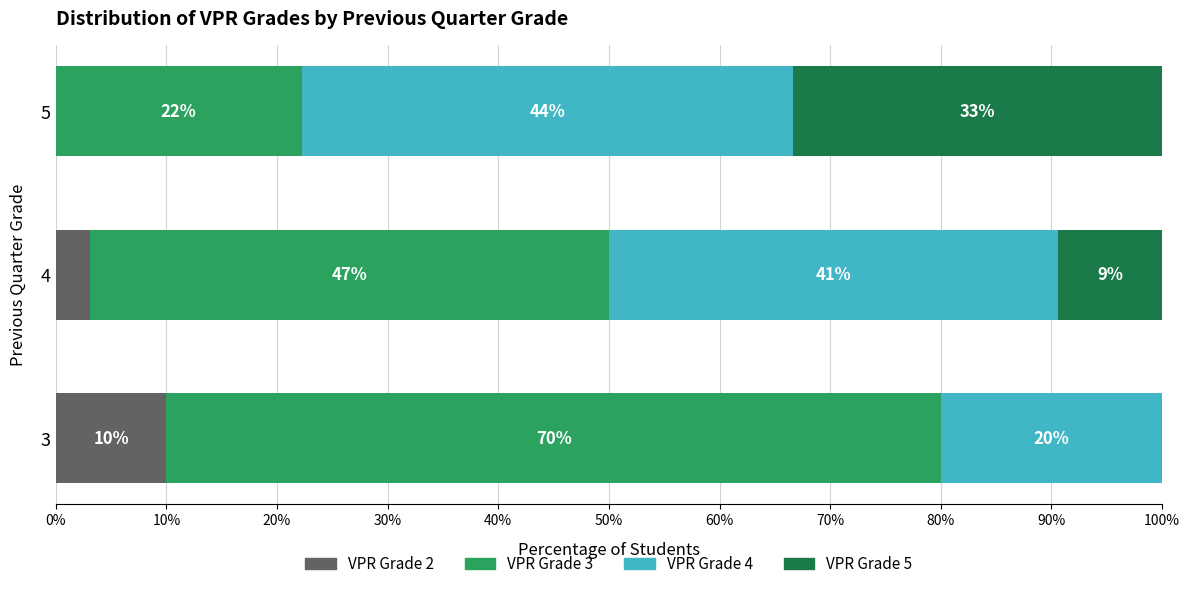

What is the difference between the maximum and minimum values in the VPR Grade 2 series?

10.0